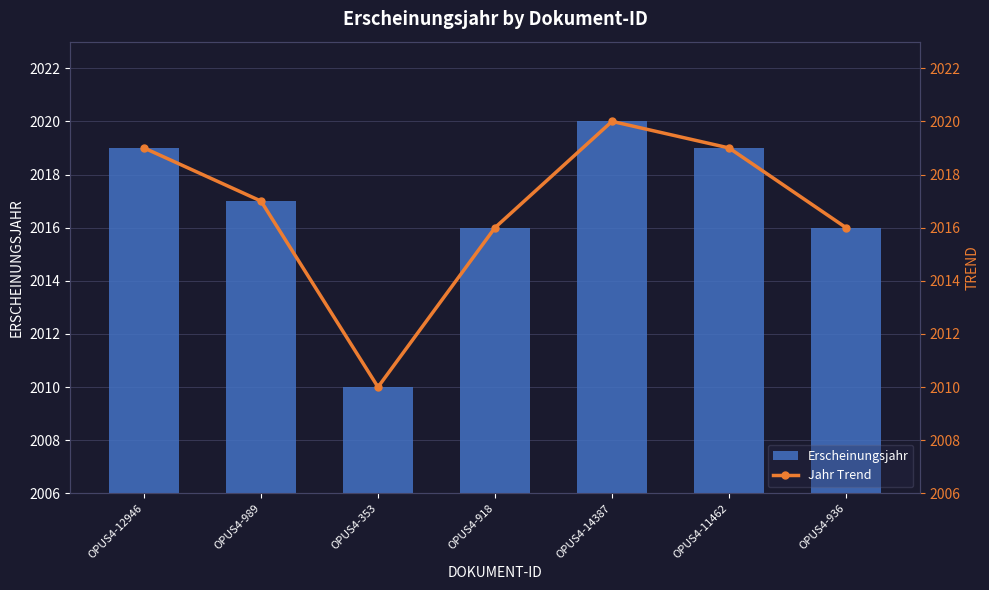

Where is Erscheinungsjahr nearest to the value 2015?

OPUS4-918